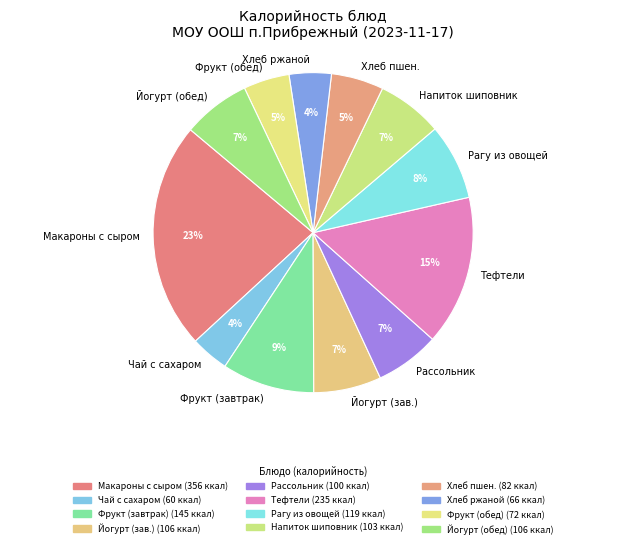

Which slice is the largest?

Макароны с сыром